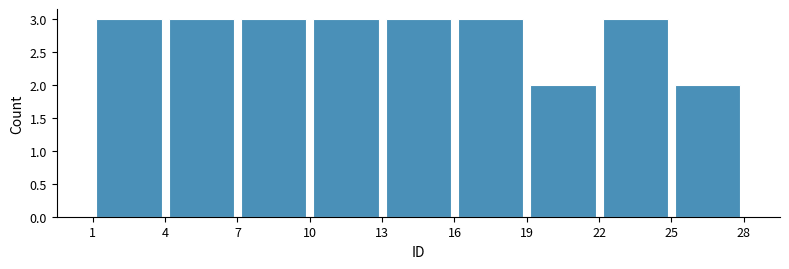

Reading left to right, list every bar in this chart as the range it spans on the x-axis followed by its height. The values are not printed on the chart, so give them approximately, as read against the axis.

1 to 4: 3
4 to 7: 3
7 to 10: 3
10 to 13: 3
13 to 16: 3
16 to 19: 3
19 to 22: 2
22 to 25: 3
25 to 28: 2